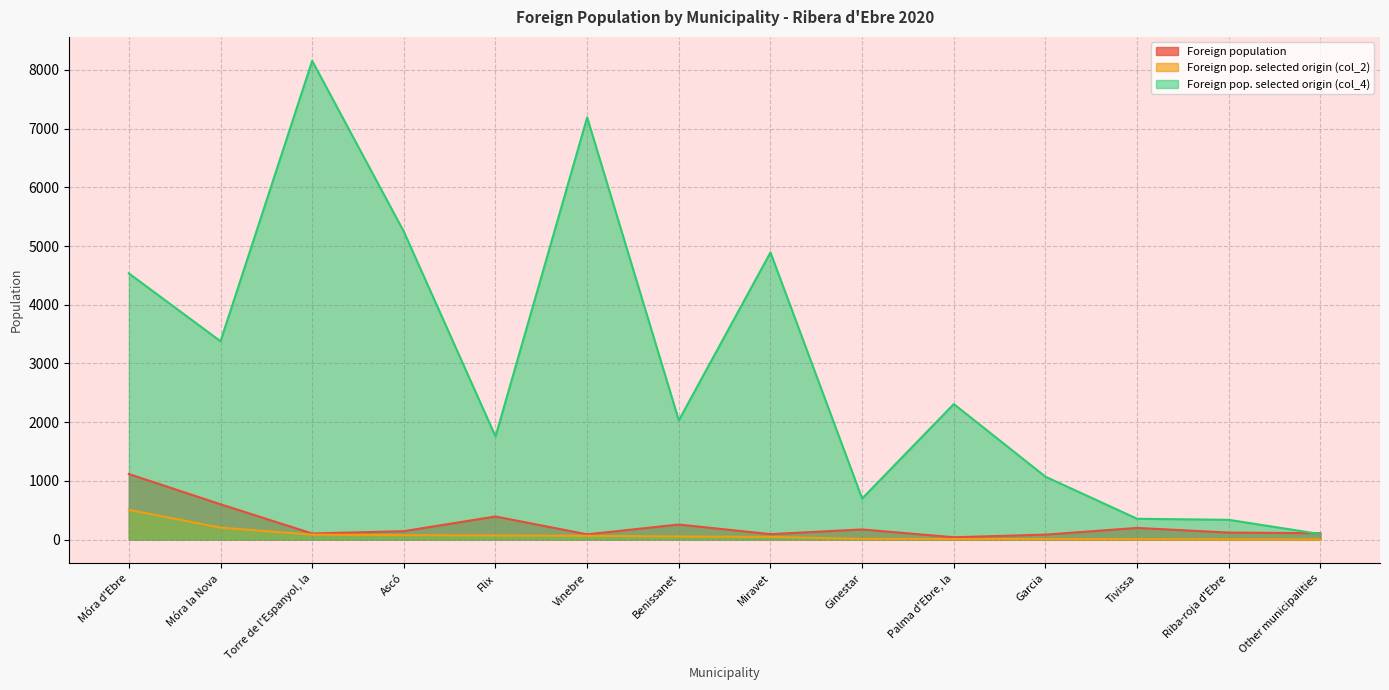

What are all the series names shown in the legend?

Foreign population, Foreign pop. selected origin (col_2), Foreign pop. selected origin (col_4)